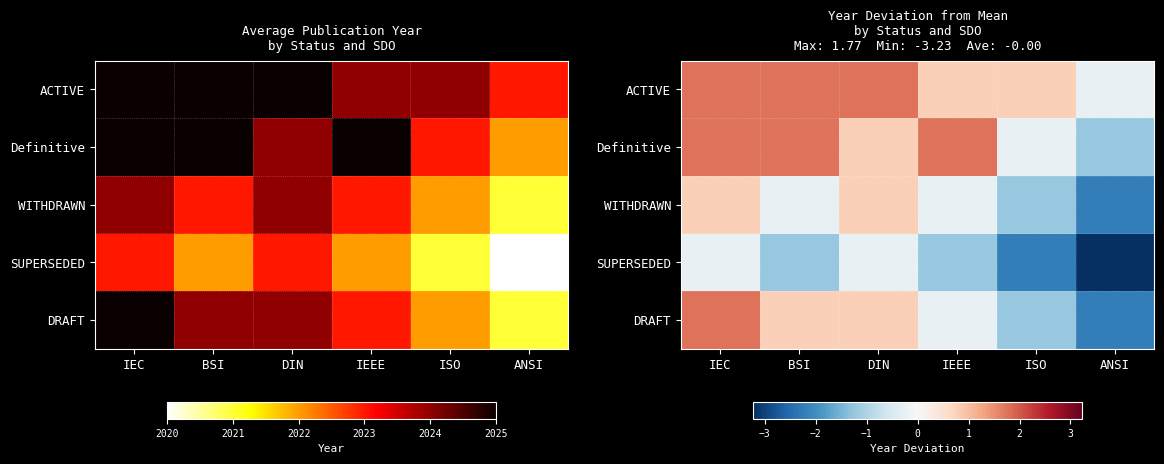

What is the spread (max minus min) of values at IEC?

2.0